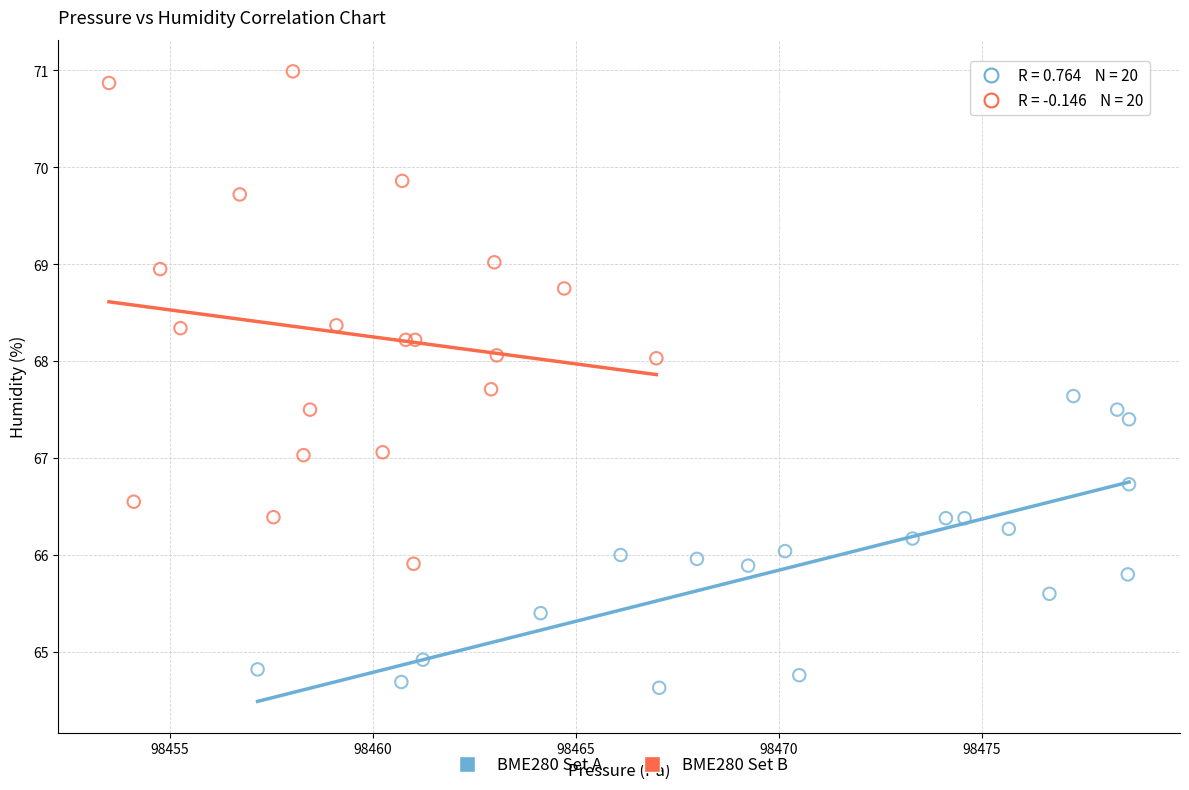

Which series contains the lowest Y value?

BME280 Set A